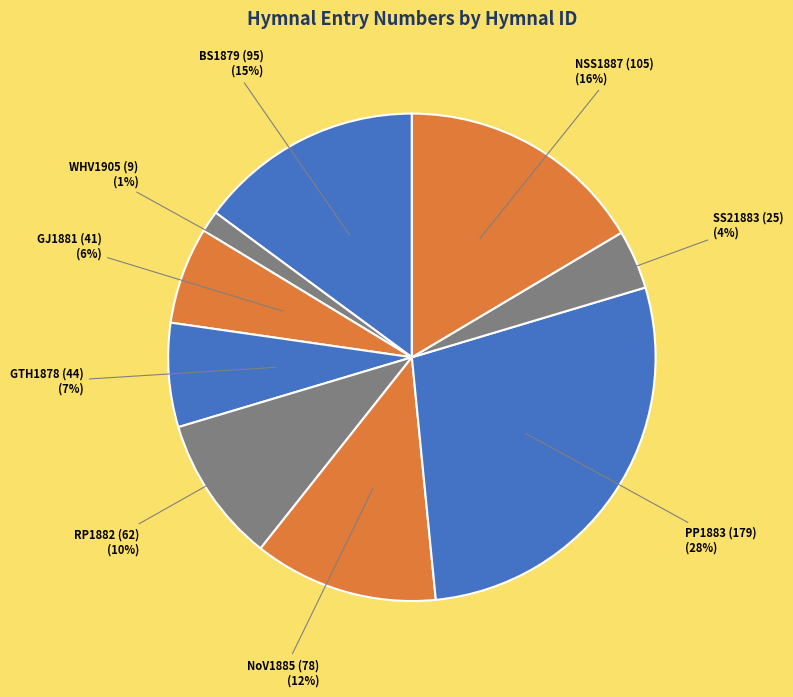

Do BS1879 (95) and WHV1905 (9) together represent more than half of the pie?

No